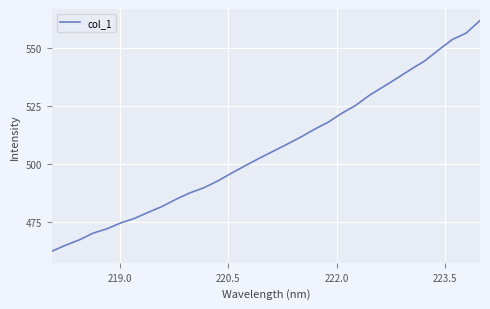

What is the maximum value shown in the chart?

562.0